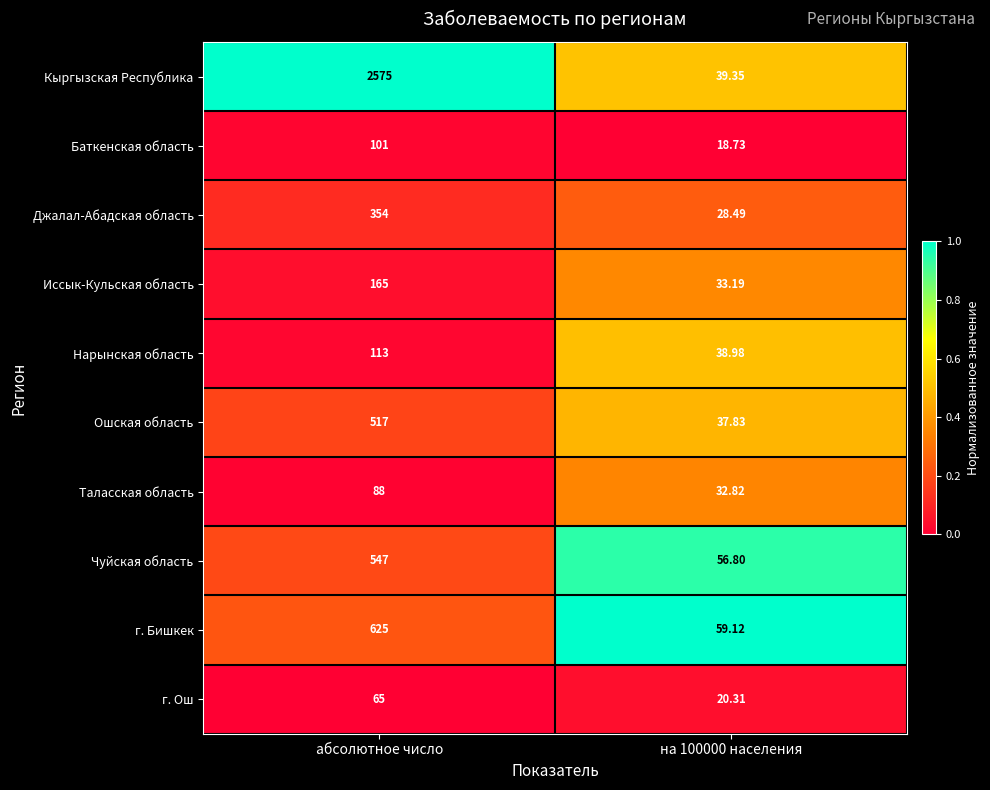

At which category is the sum across all series the highest?

абсолютное число